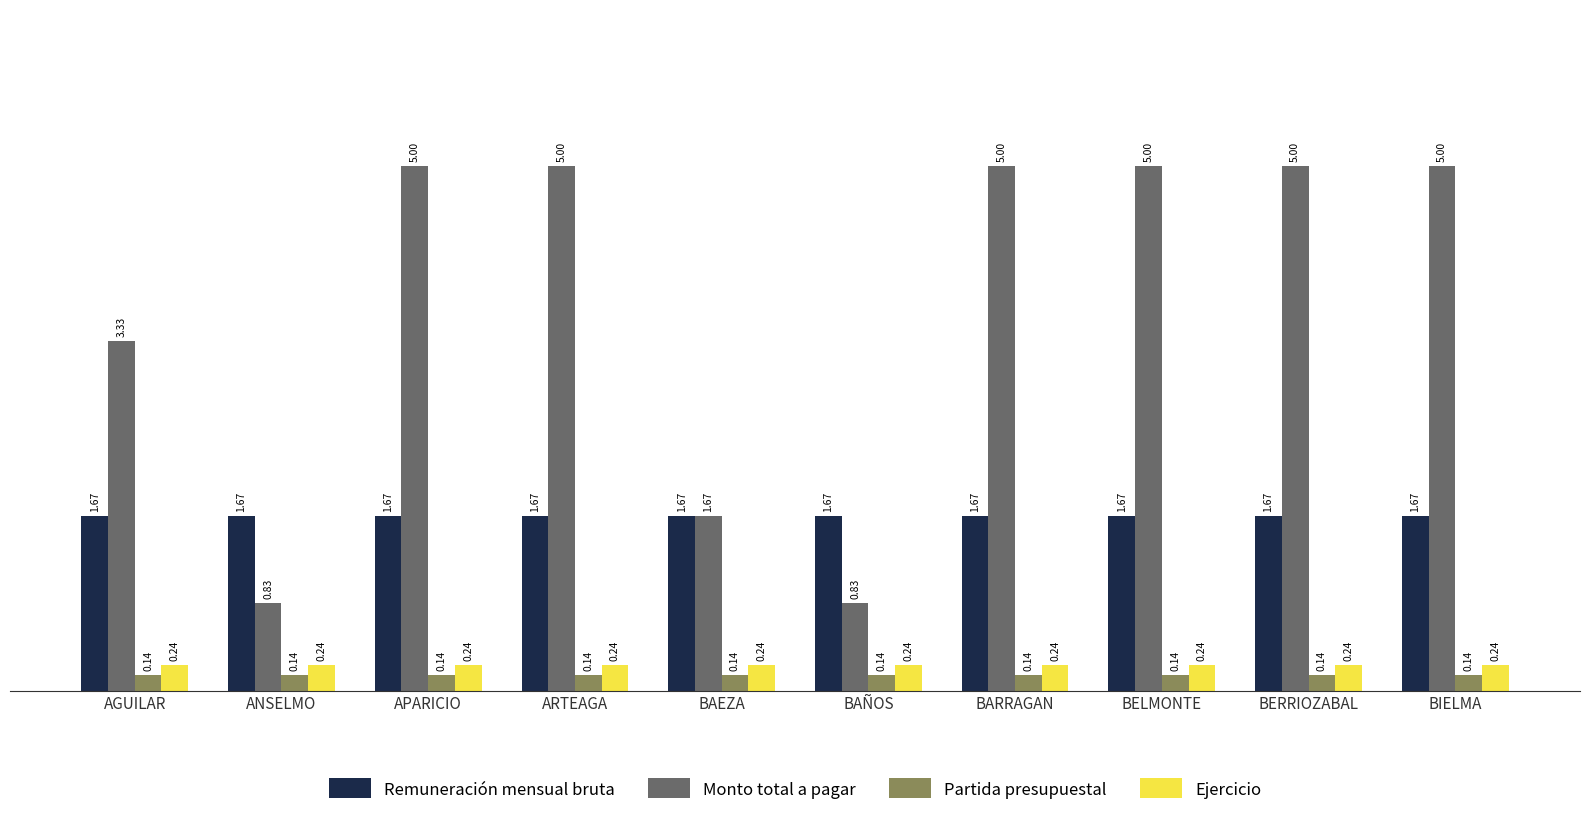

Is the value of Partida presupuestal at BAÑOS greater than the value of Ejercicio at AGUILAR?

No